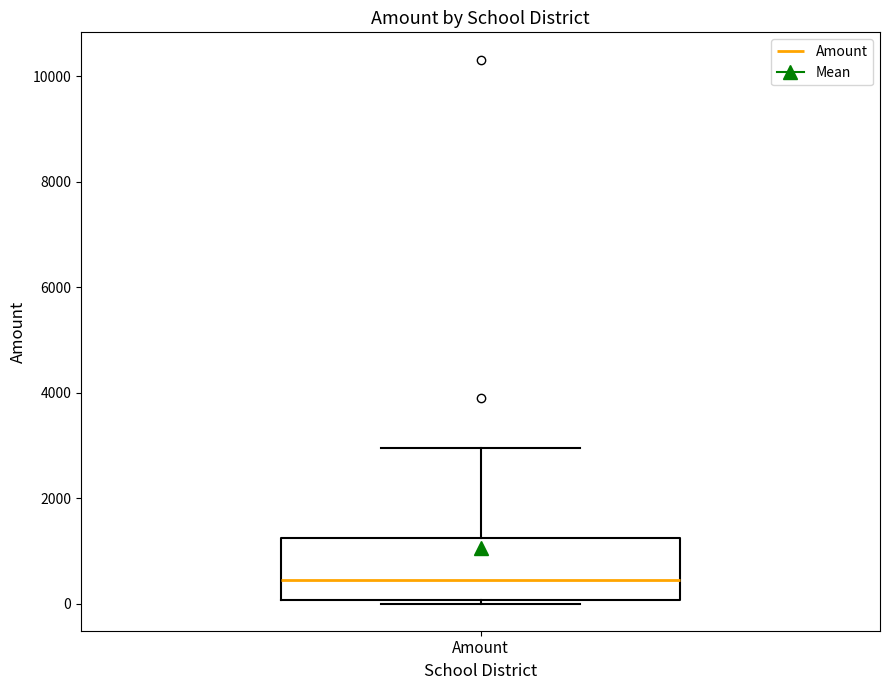

Where is the upper edge of the box for Amount on the y-axis? The values are not printed on the chart, so give them approximately, as read against the axis.

1200